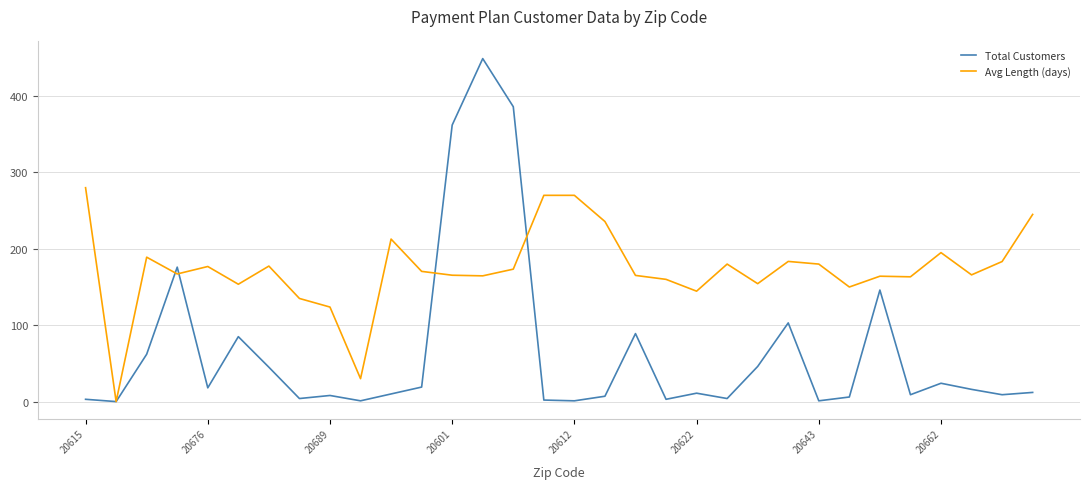

What is the difference between the maximum and minimum values in the Avg Length (days) series?

280.0